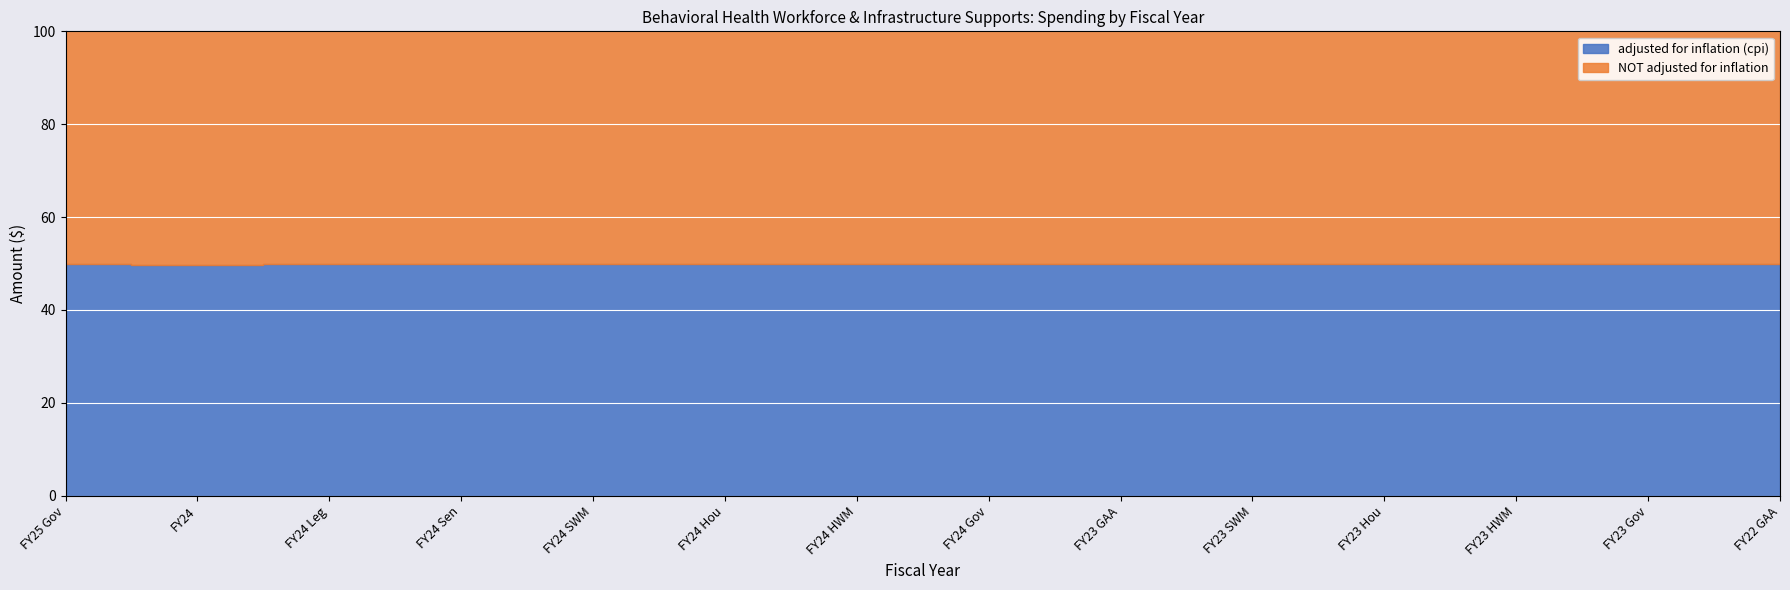

Which label corresponds to the smallest value in the chart?

FY25 Gov